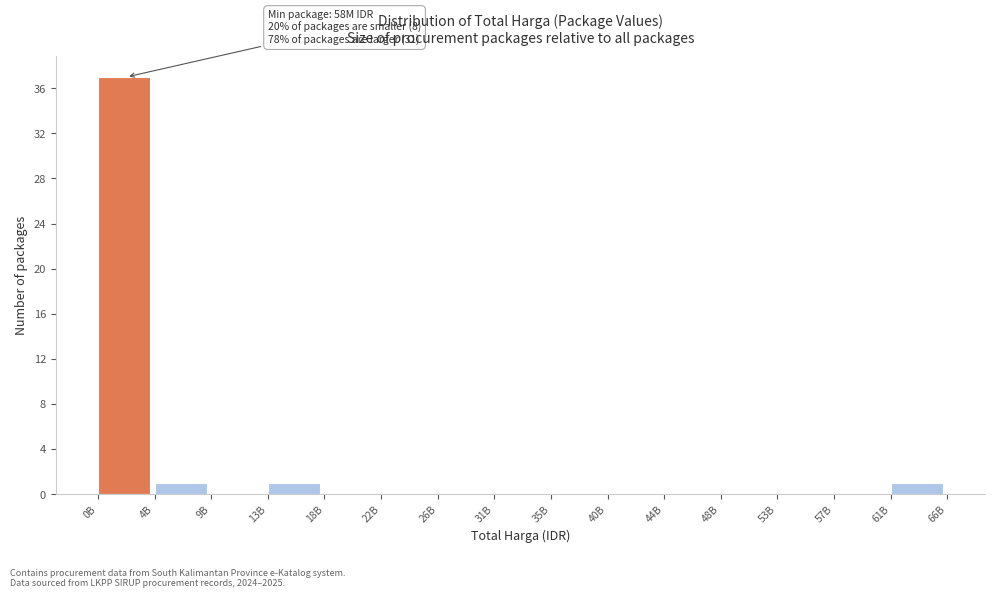

Reading left to right, list all the values displayed in this chart.

0B=37	4B=1	9B=0	13B=1	18B=0	22B=0	26B=0	31B=0	35B=0	40B=0	44B=0	48B=0	53B=0	57B=0	61B=1